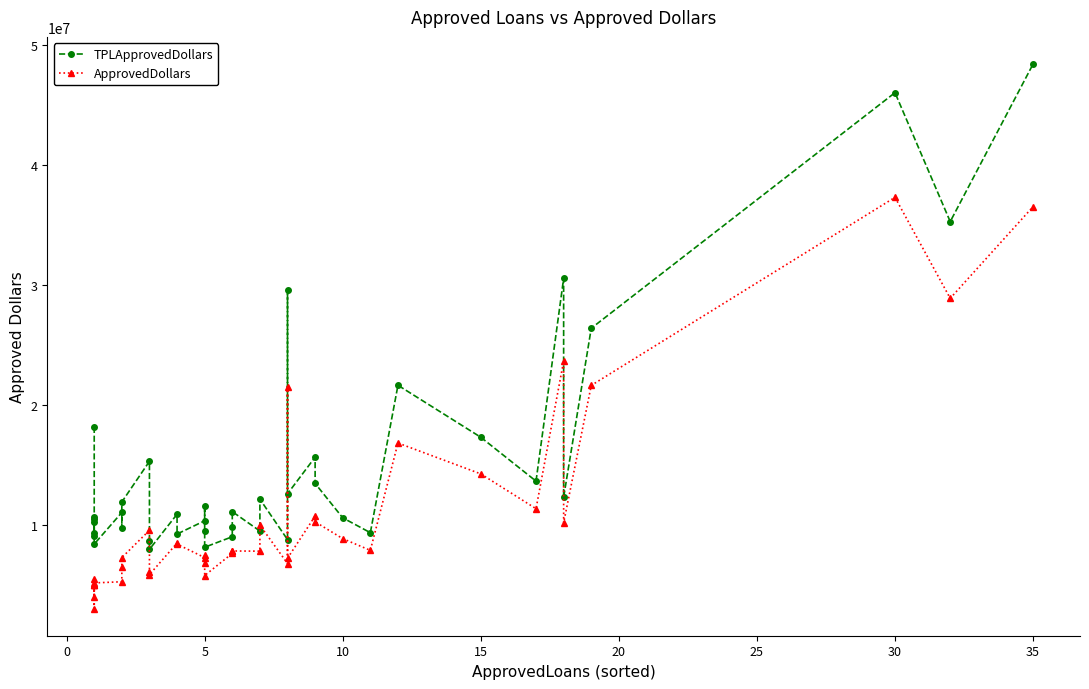

Which series has the largest total across all categories?

TPLApprovedDollars